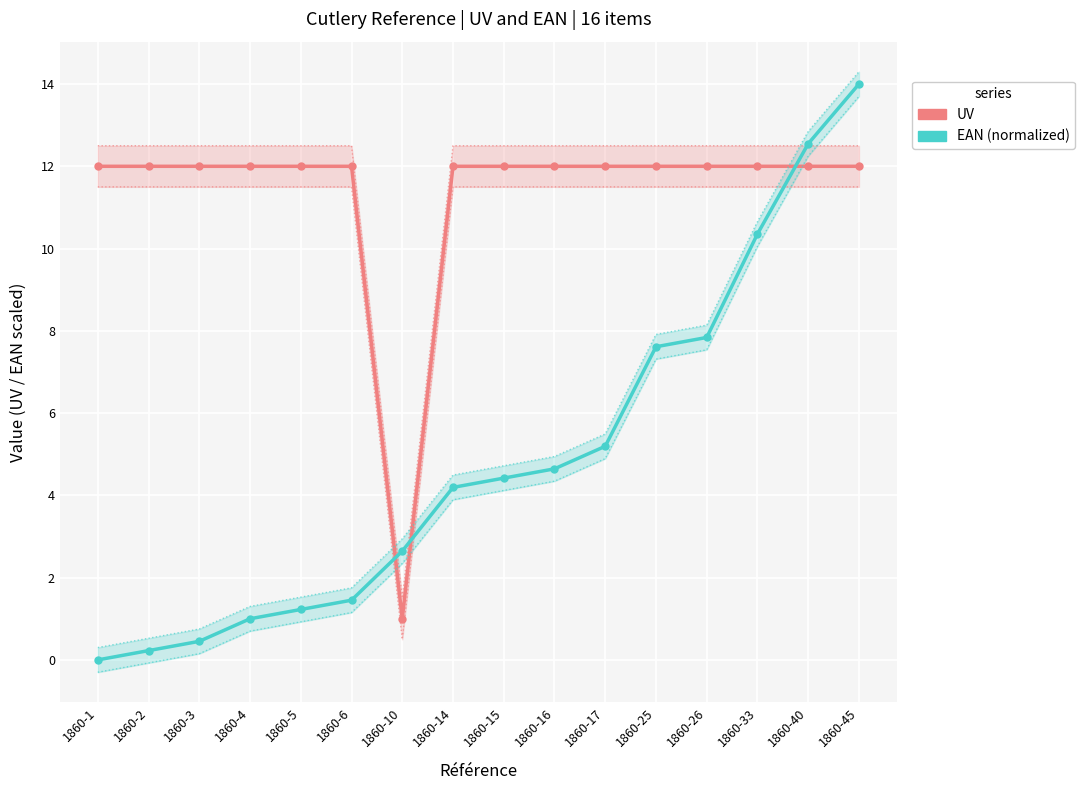

Is it true that EAN (normalized) equals 7.8 at 1860-26?

True